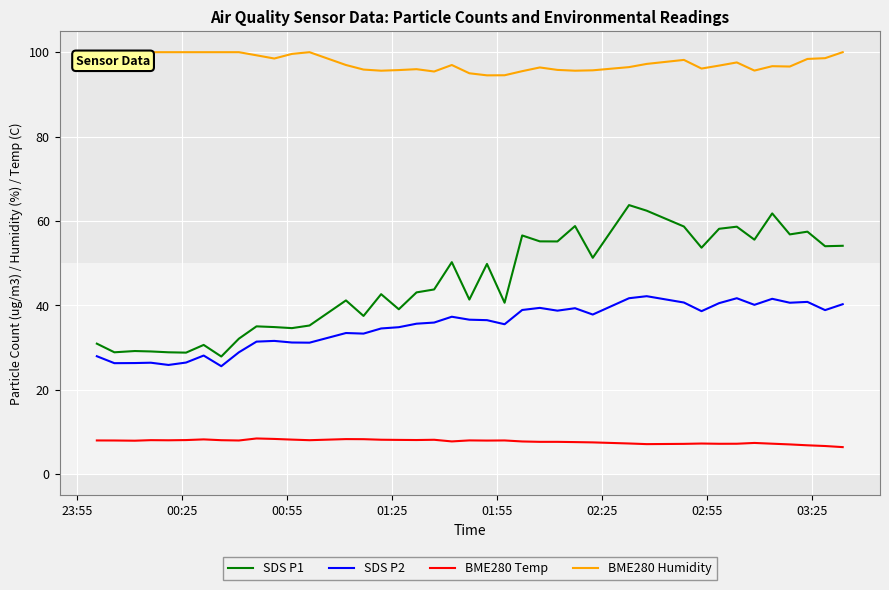

How many categories are shown in the chart?

40